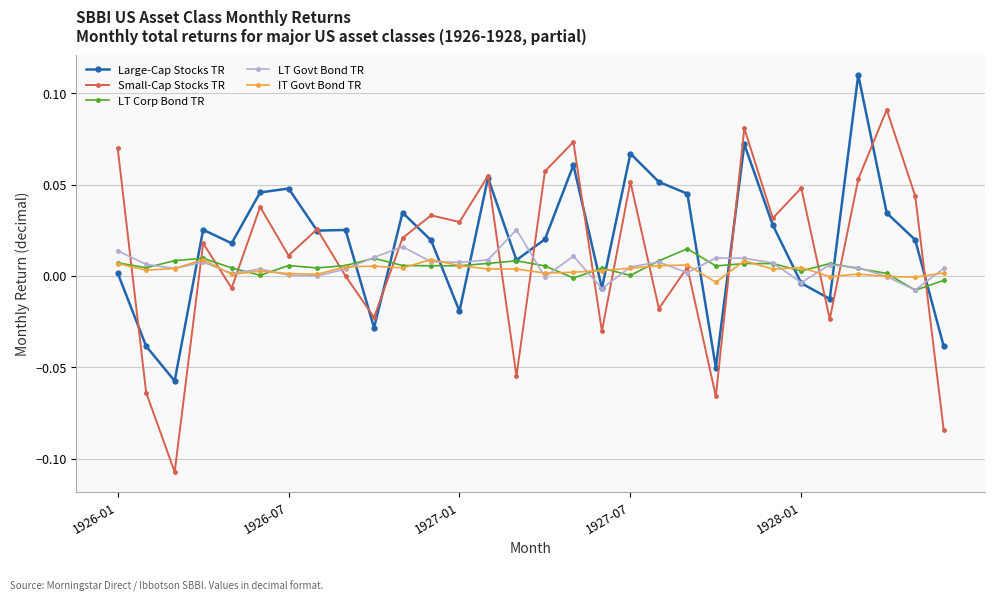

True or false: Small-Cap Stocks TR has more than 0 interior local peaks.

True